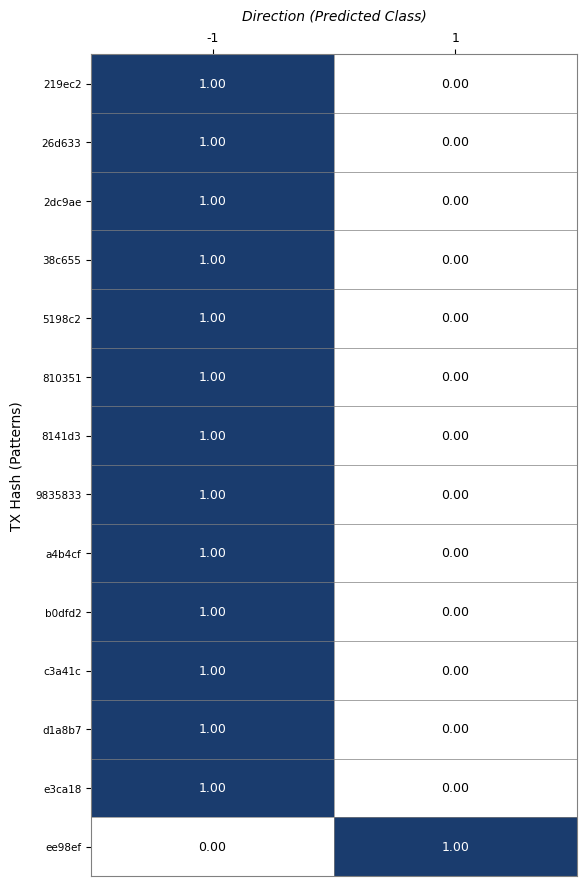

How many series are shown in this chart?

14